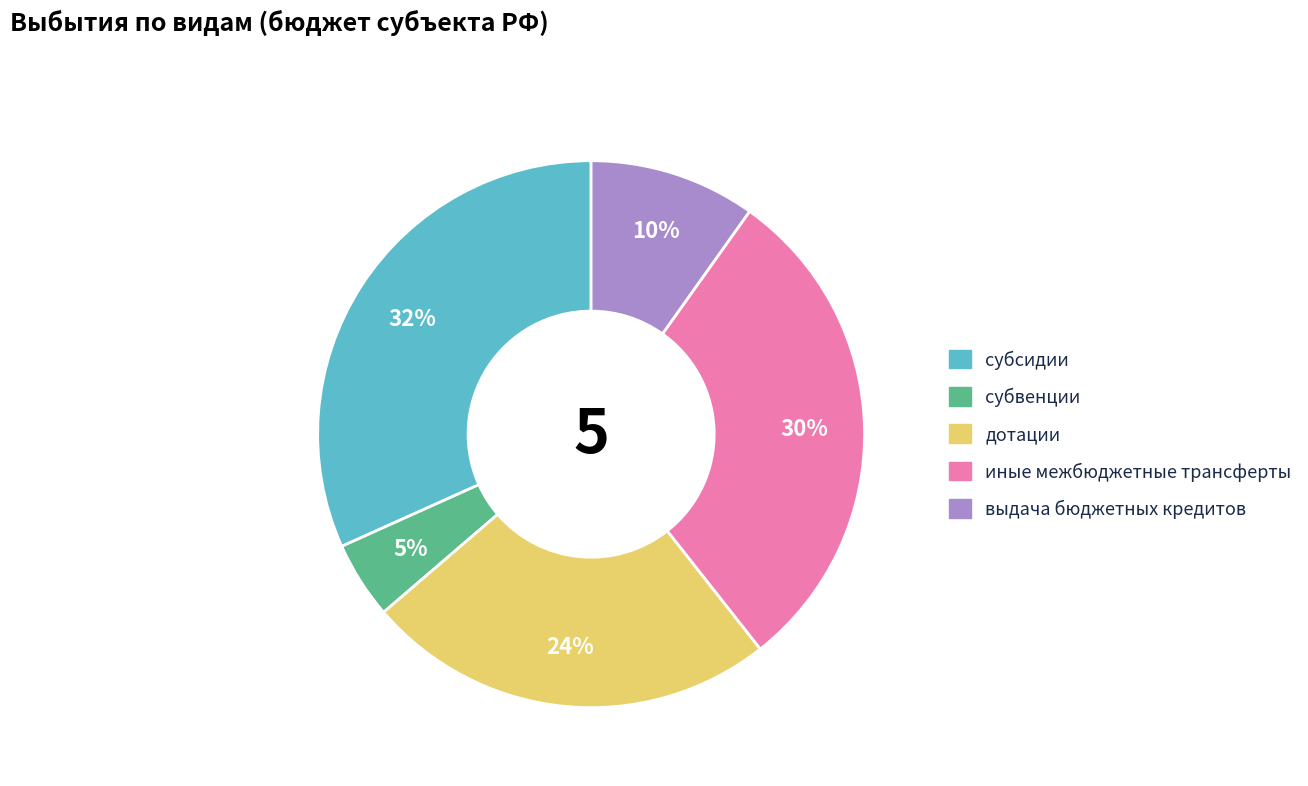

To the nearest percent, what percentage of the pie is иные межбюджетные трансферты?

30%